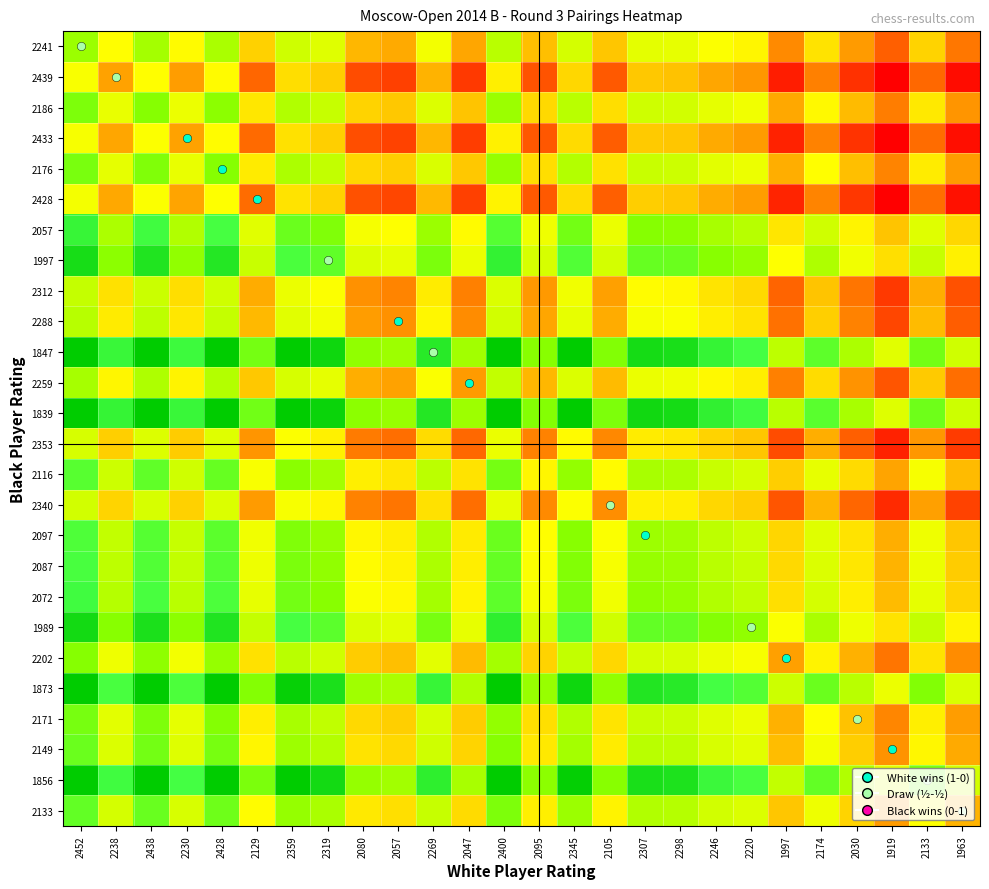

What is the total value across all series at 2438?

20.1